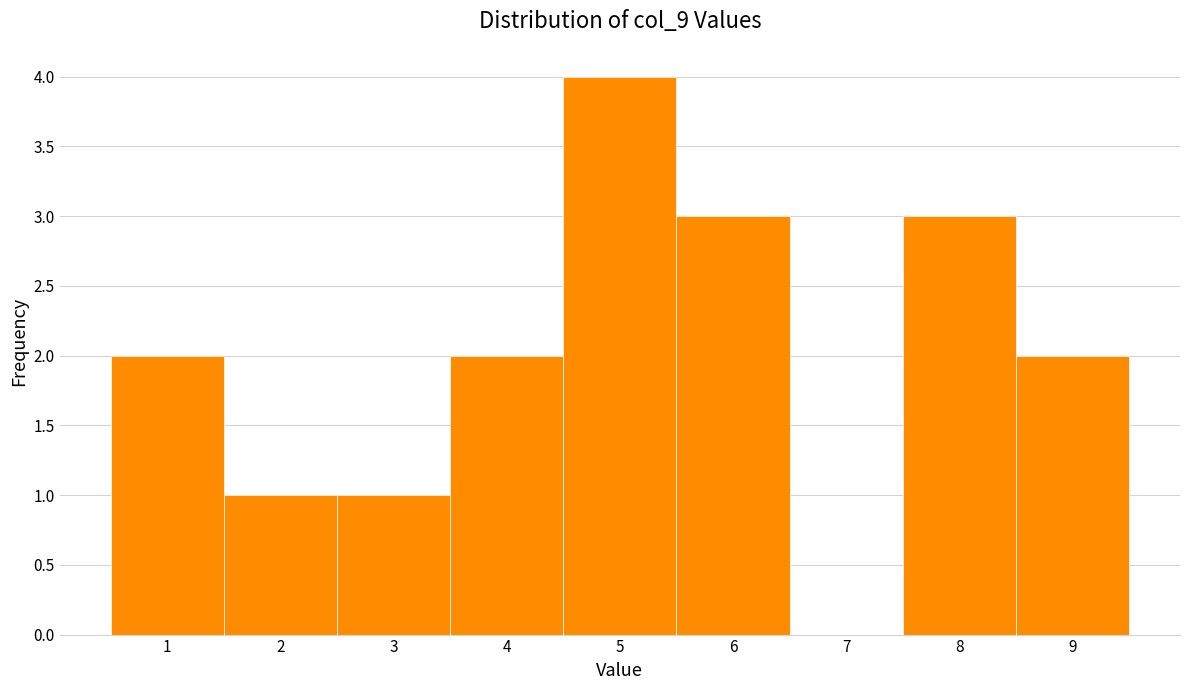

How tall is the bar that spans 4.5 to 5.5 on the x-axis? The values are not printed on the chart, so give them approximately, as read against the axis.

4